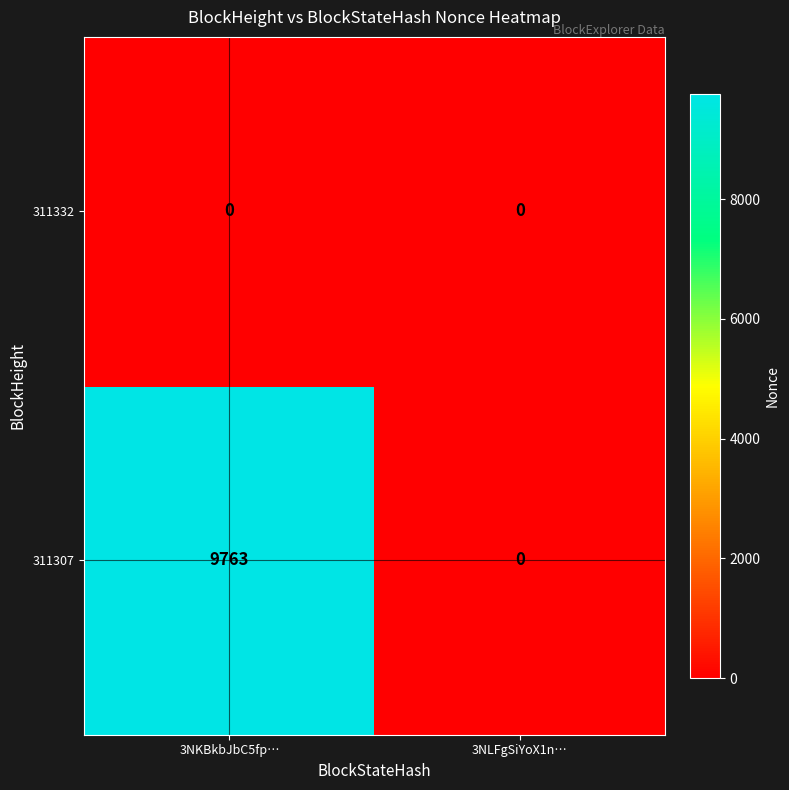

Rank the series by their average value, from highest to lowest.

311307, 311332